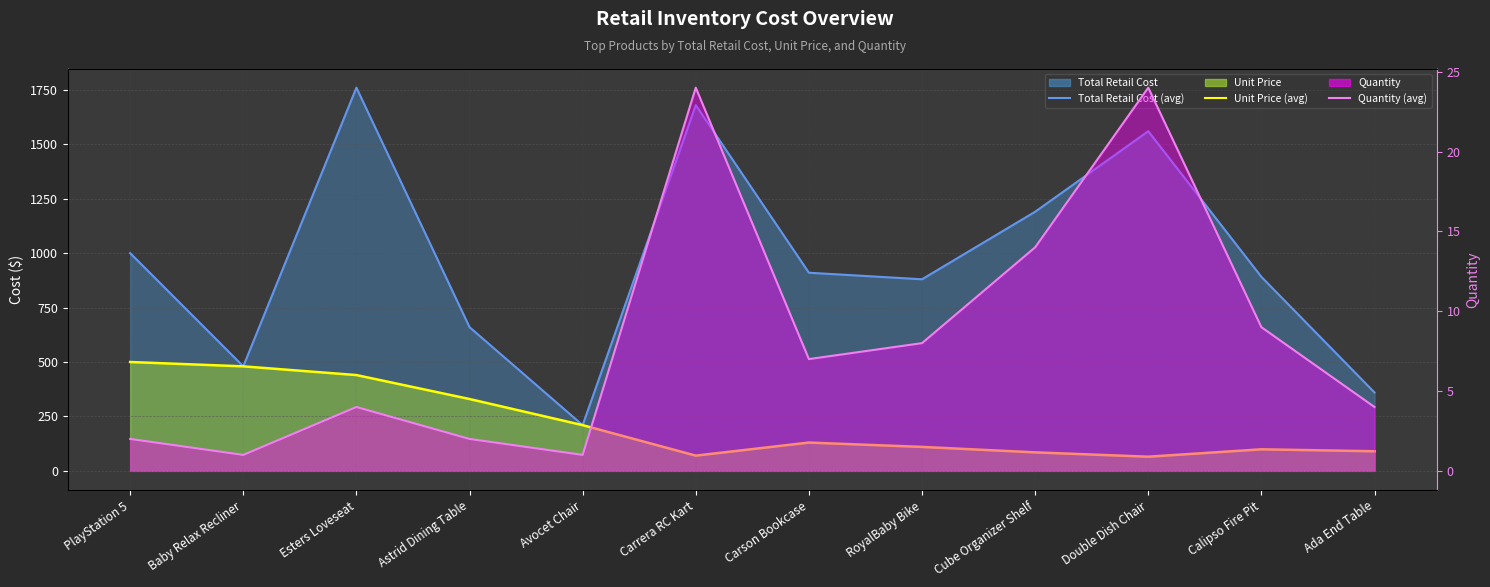

True or false: Unit Price (line) has more than 0 points higher than both neighbors.

True